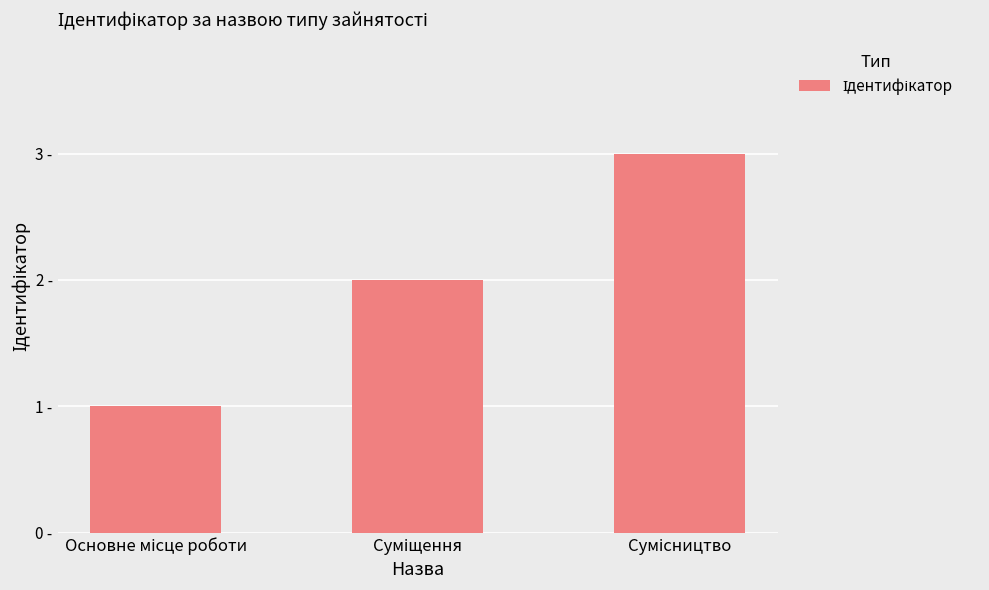

True or false: the data shows 1 at Основне місце роботи.

True